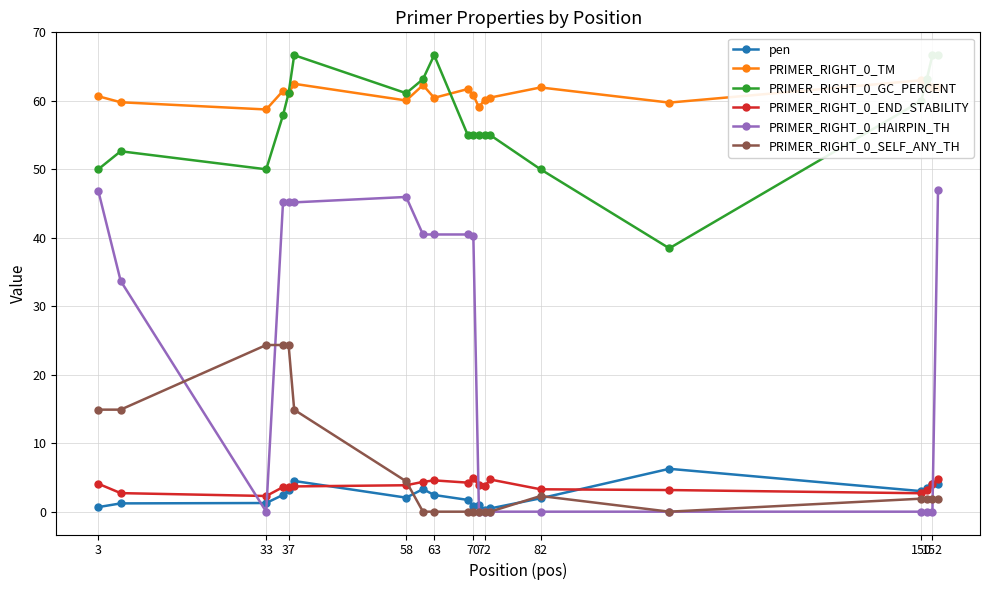

True or false: pen has more than 2 interior local peaks.

True